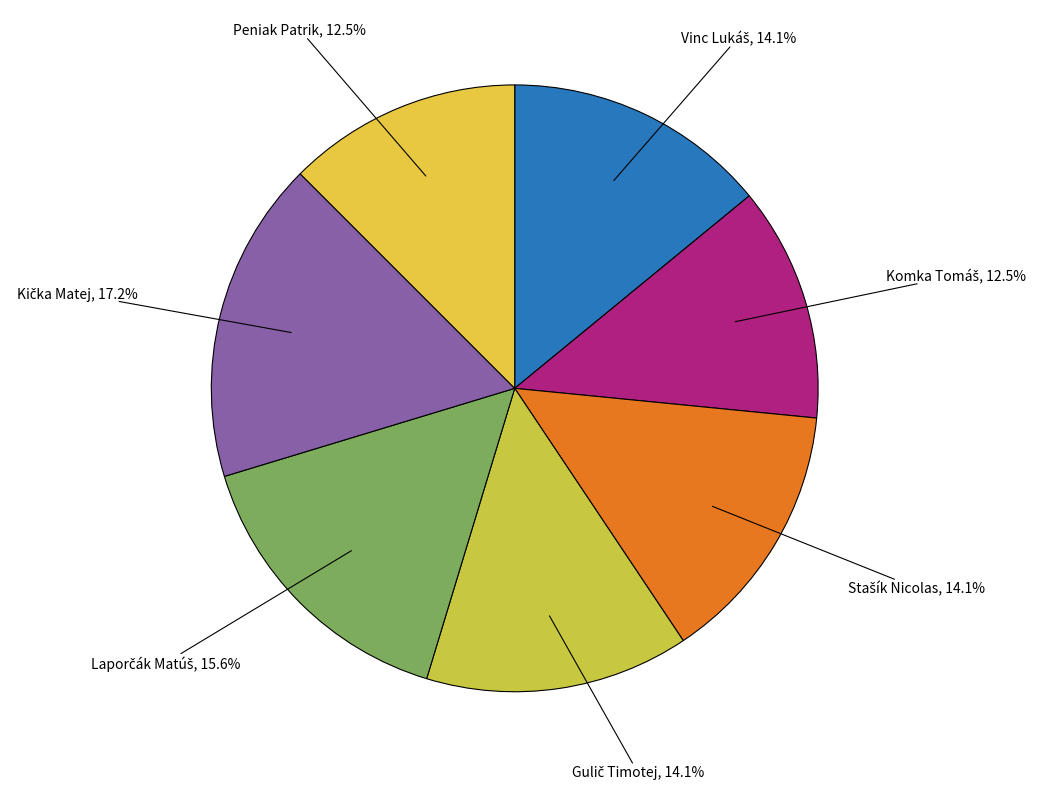

How many segments does this pie chart have?

7